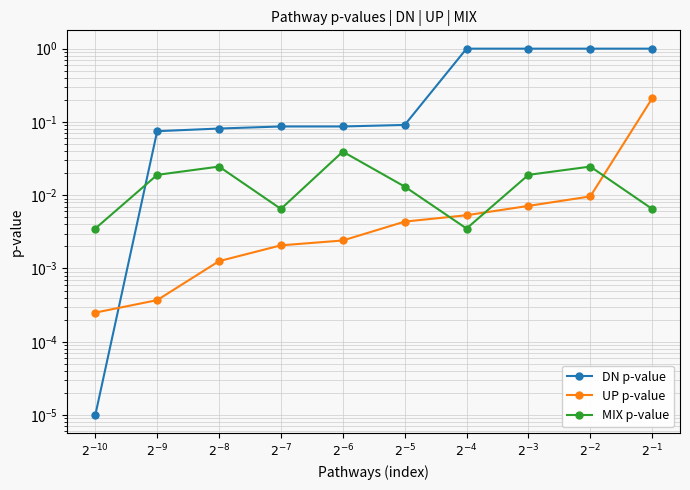

How many times do DN p-value and MIX p-value cross each other?

1